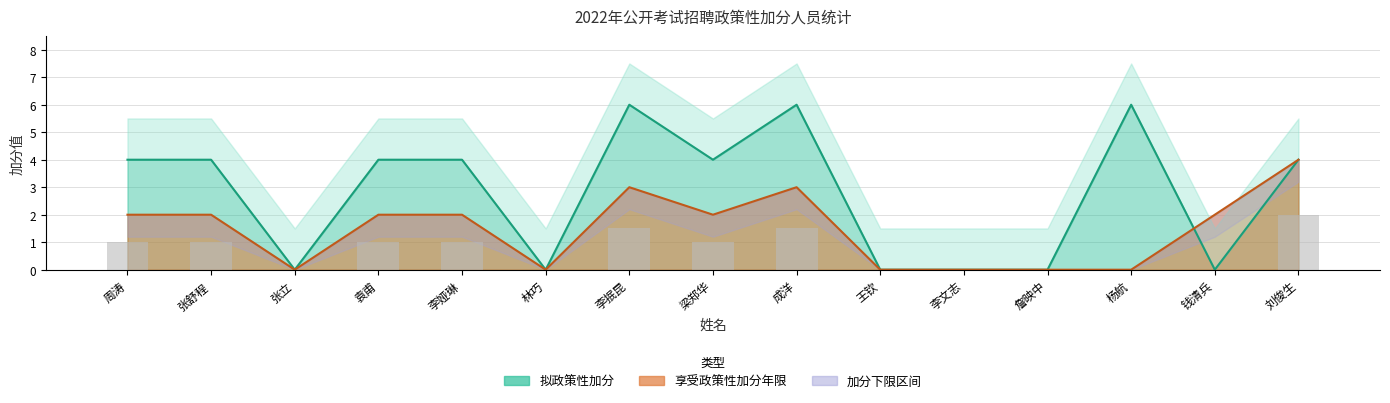

List the labels in order of 享受政策性加分年限 value, largest first.

刘俊生, 李抿昆, 成洋, 周涛, 张舒程, 袁甫, 李娅琳, 梁郑华, 钱清兵, 张立, 林巧, 王钦, 李文志, 詹映中, 杨航